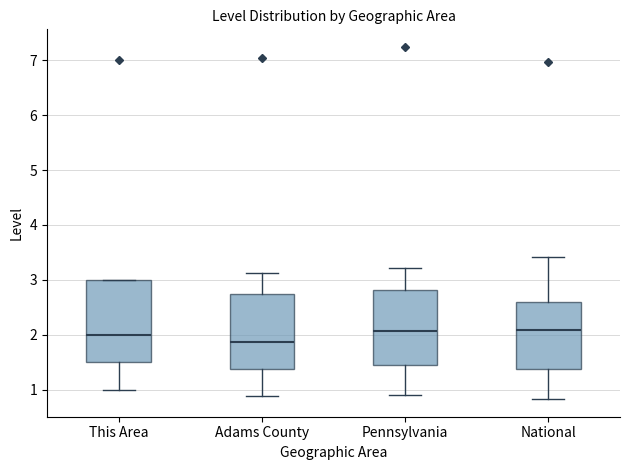

Reading left to right, read every box against the y-axis: the position of its median line, the range the box covers, and the ends of its whiskers. The values are not printed on the chart, so give them approximately, as read against the axis.

This Area: median 2.0, box 1.5 to 3.0, whiskers 1.0 to 3.0
Adams County: median 1.9, box 1.4 to 2.8, whiskers 0.9 to 3.1
Pennsylvania: median 2.1, box 1.5 to 2.8, whiskers 0.9 to 3.2
National: median 2.1, box 1.4 to 2.6, whiskers 0.8 to 3.4